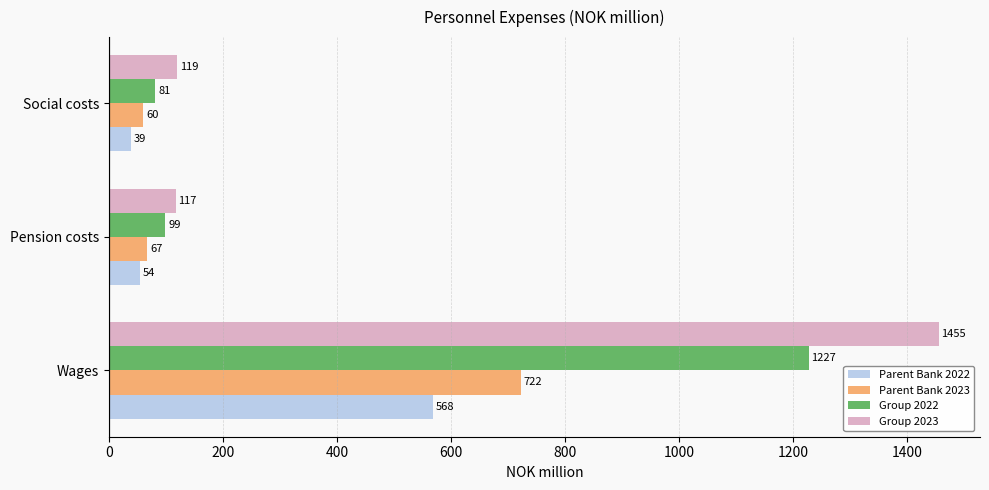

True or false: Group 2023 has a value of 180 at Pension costs.

False